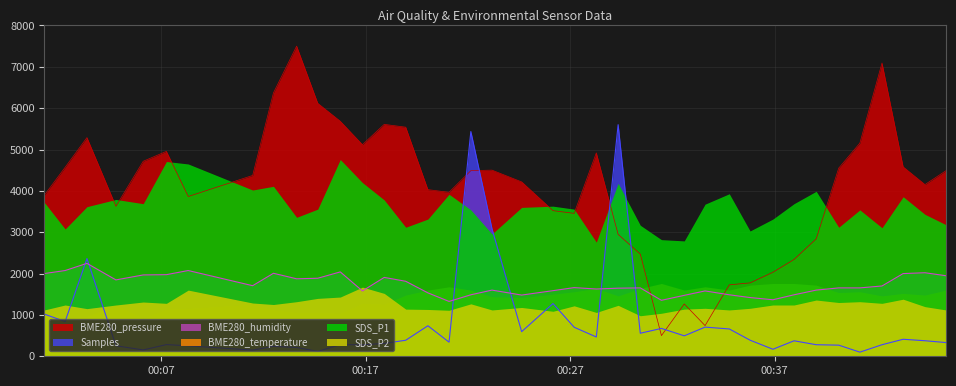

What is the average value of the BME280_pressure series?

4076.3